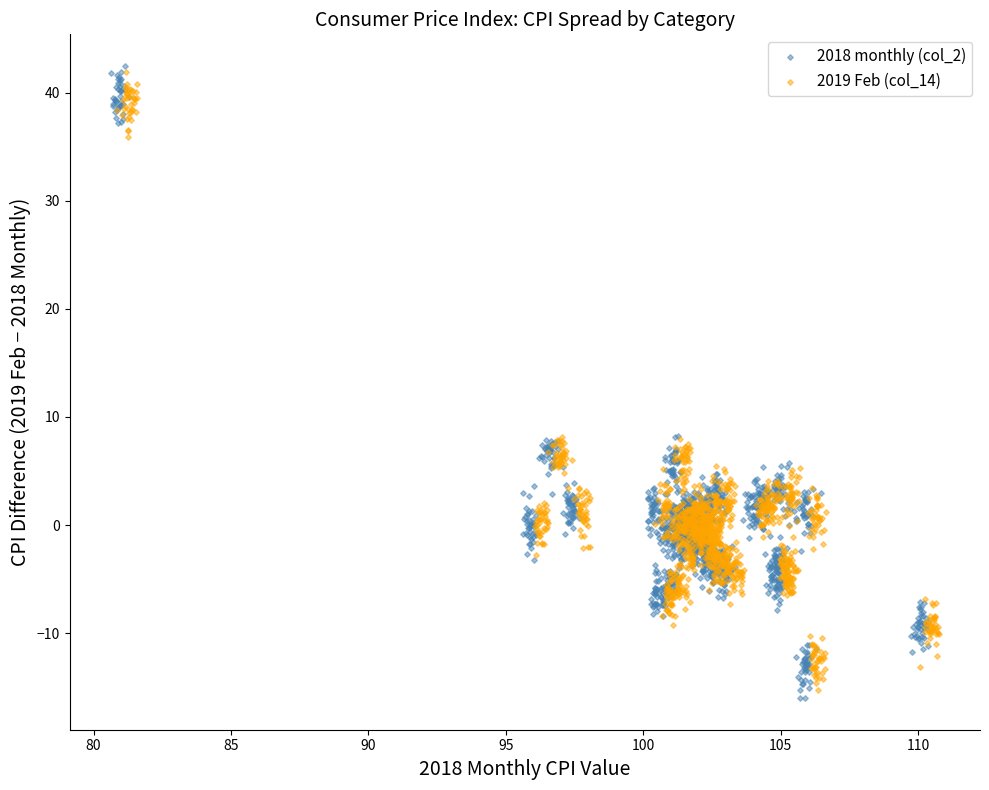

Which series reaches the minimum Y coordinate?

2018 monthly (col_2)